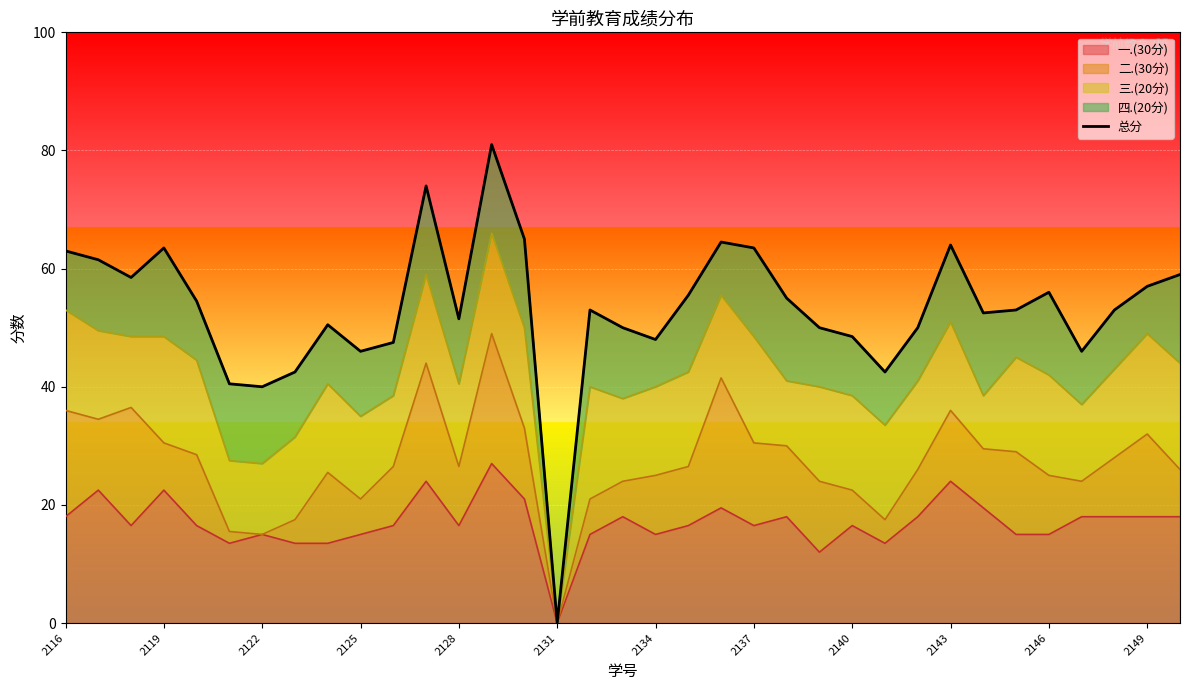

What is the sum of all values?

1860.5